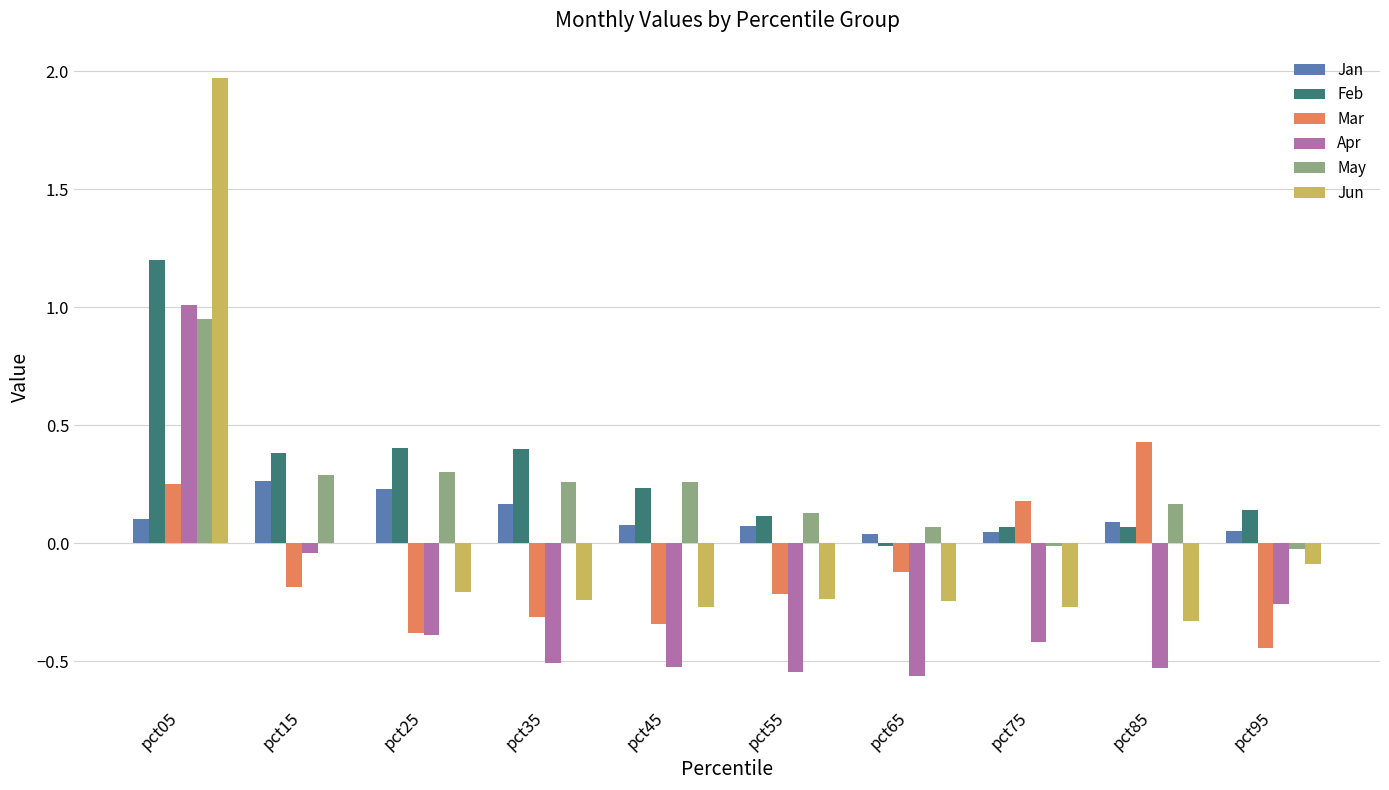

What is the sum of all Jan values?

1.1